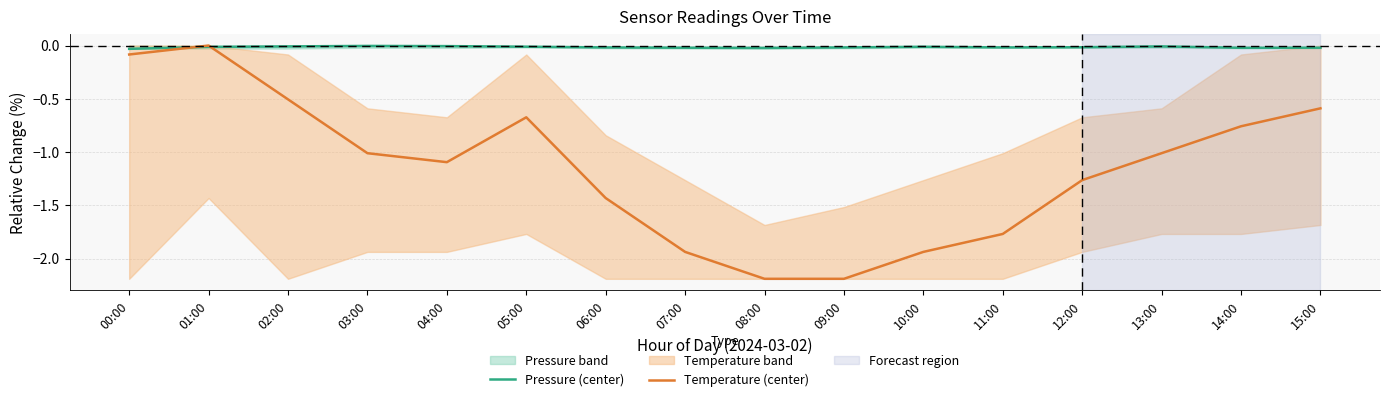

True or false: Temperature (center) has a value of -0.7 at 08:00.

False